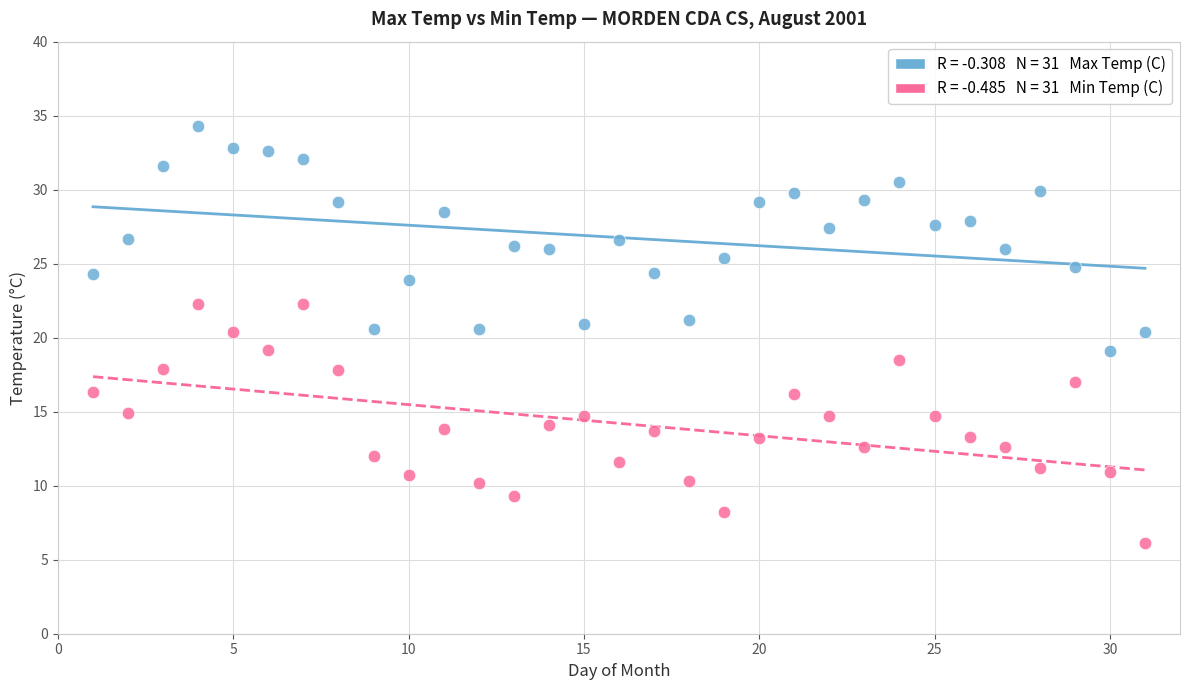

Across all data points, what is the range of Y values (max minus min)?

28.2